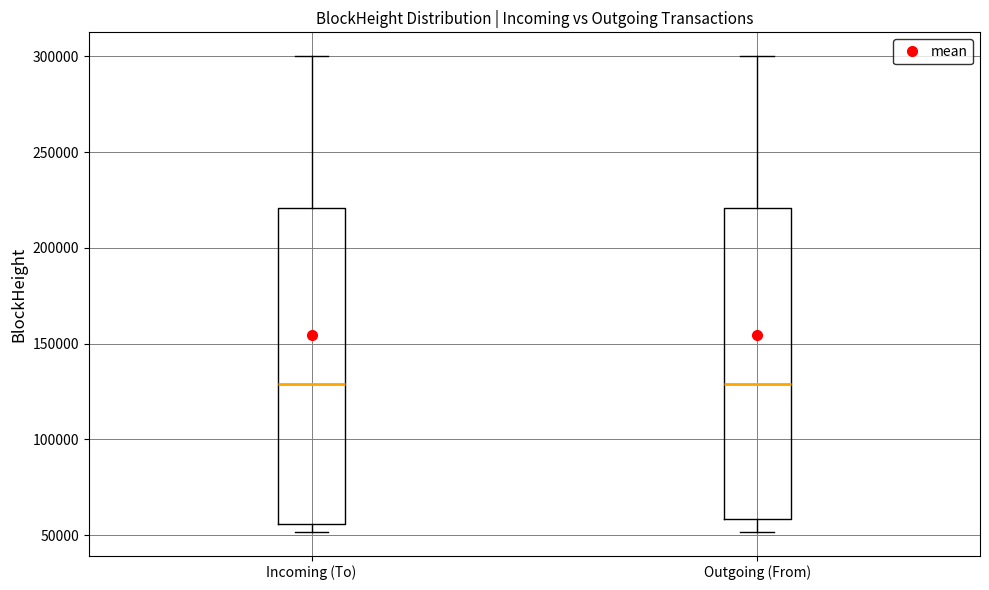

Where does the median line of the box for Incoming (To) sit on the y-axis? The values are not printed on the chart, so give them approximately, as read against the axis.

130000